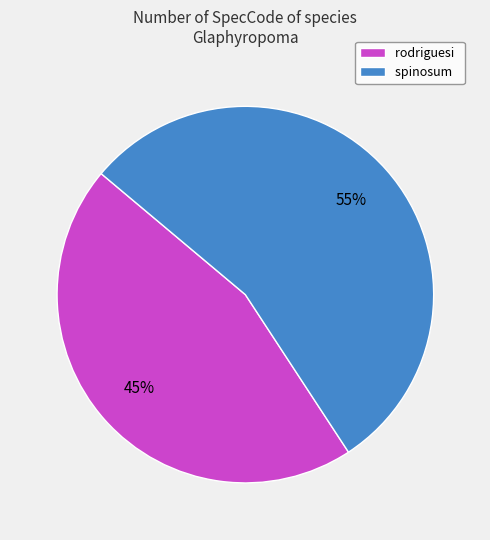

Is there any slice that represents more than half of the pie?

Yes